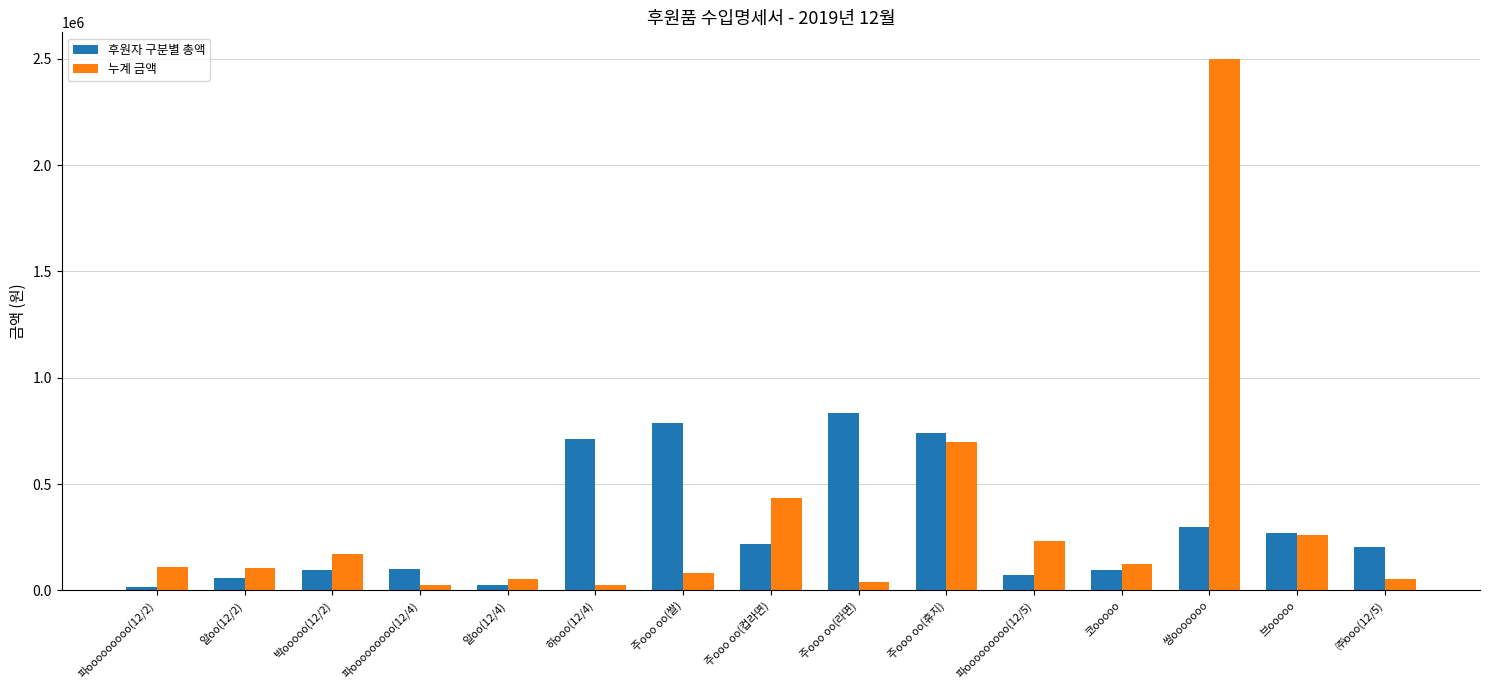

What is the sum of the 누계 금액 values at 알oo(12/2) and 주ooo oo(휴지)?

805900